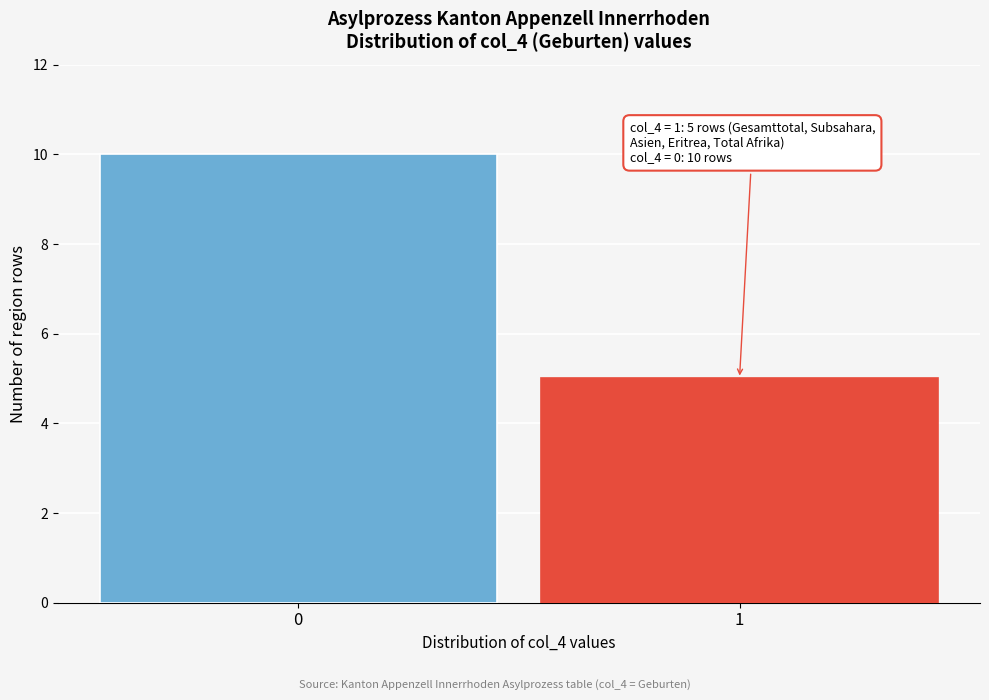

Reading left to right, what are all the values shown in this chart?

10	5